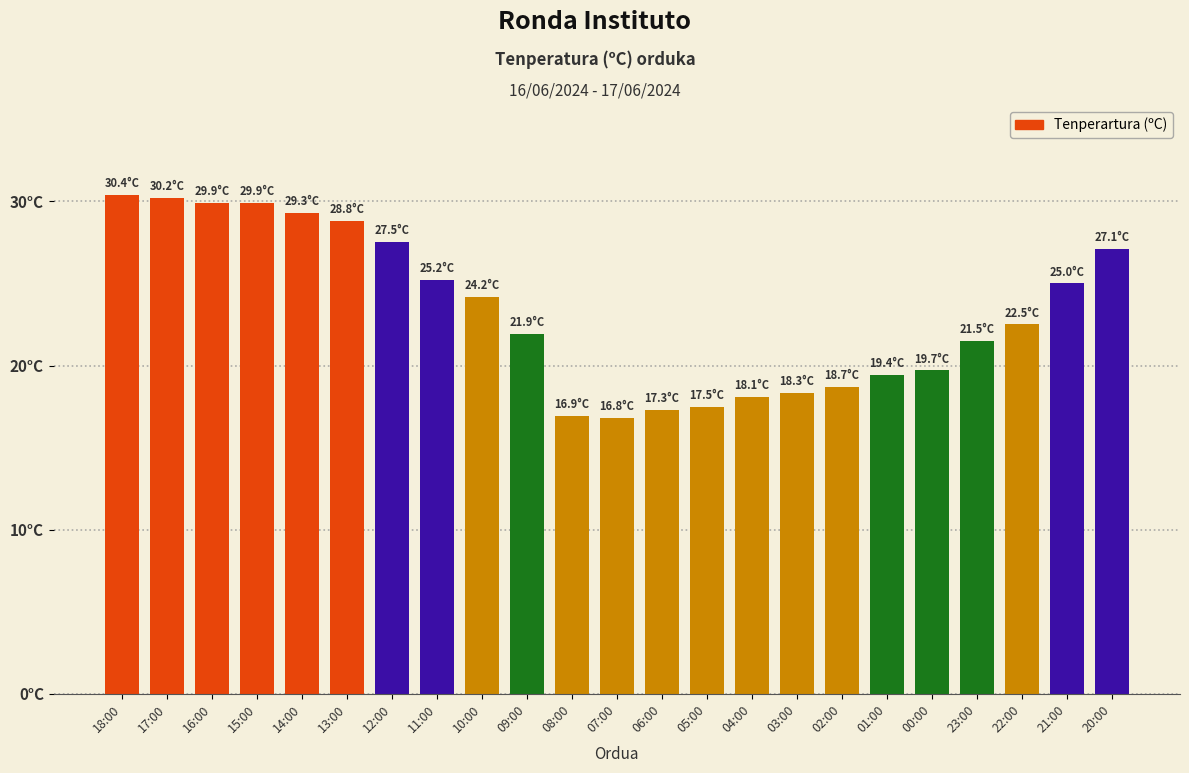

Are the bars grouped side by side (vs. stacked)?

No